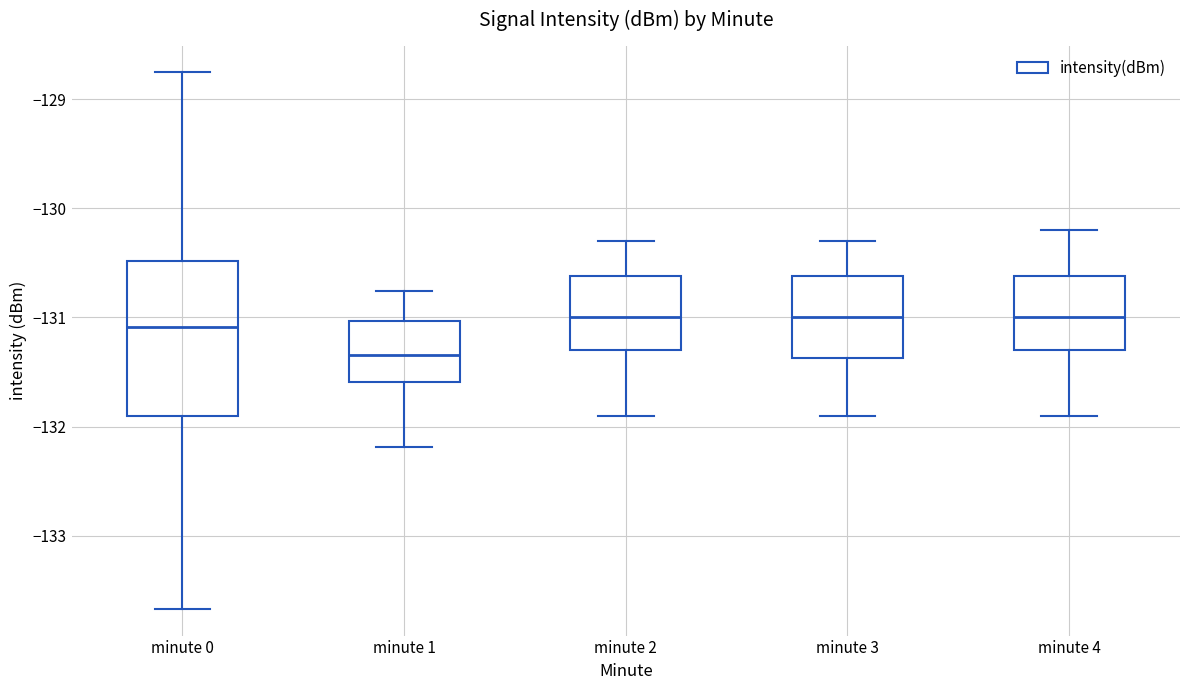

Reading left to right, read every box against the y-axis: the position of its median line, the range the box covers, and the ends of its whiskers. The values are not printed on the chart, so give them approximately, as read against the axis.

minute 0: median -131.1, box -131.9 to -130.5, whiskers -133.7 to -128.8
minute 1: median -131.3, box -131.6 to -131.0, whiskers -132.2 to -130.8
minute 2: median -131.0, box -131.3 to -130.6, whiskers -131.9 to -130.3
minute 3: median -131.0, box -131.4 to -130.6, whiskers -131.9 to -130.3
minute 4: median -131.0, box -131.3 to -130.6, whiskers -131.9 to -130.2